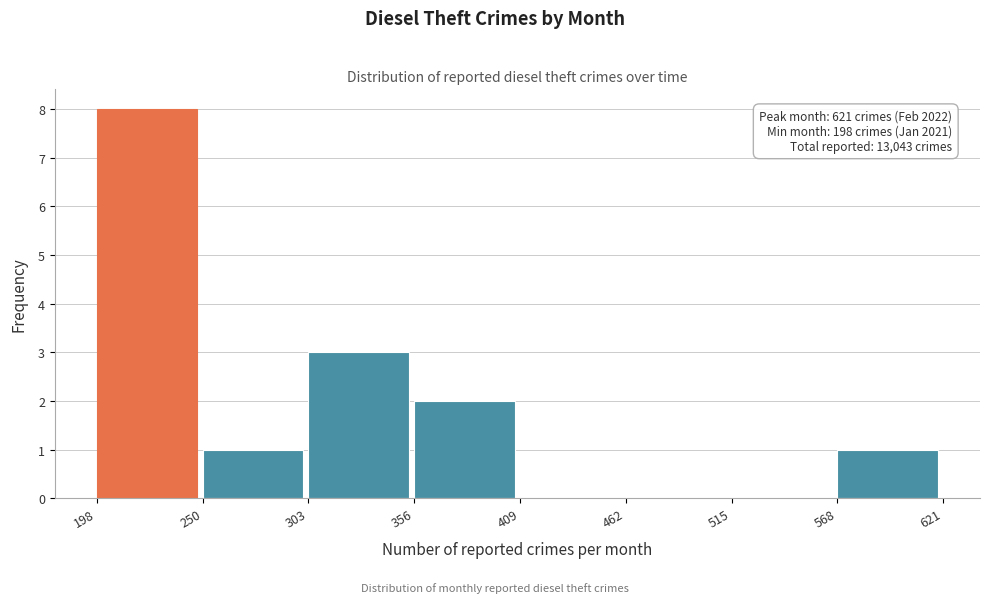

Which range on the x-axis has the tallest bar?

198 to 250